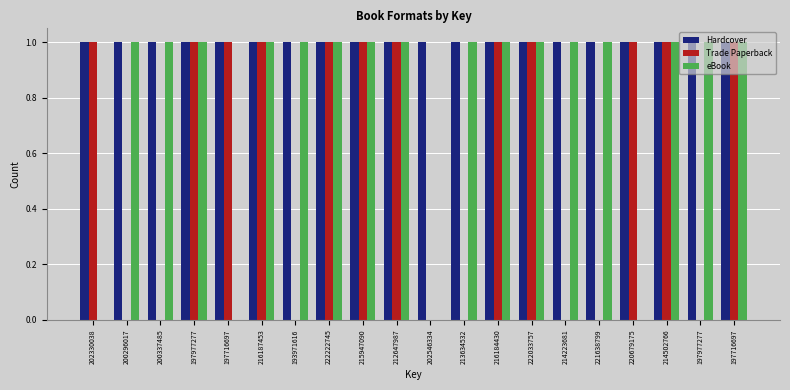

How many groups of bars are there?

20